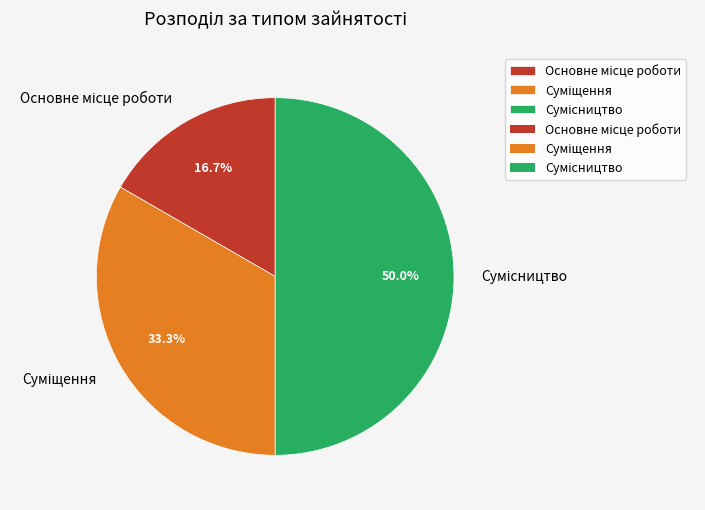

Count the number of slices in the pie.

3